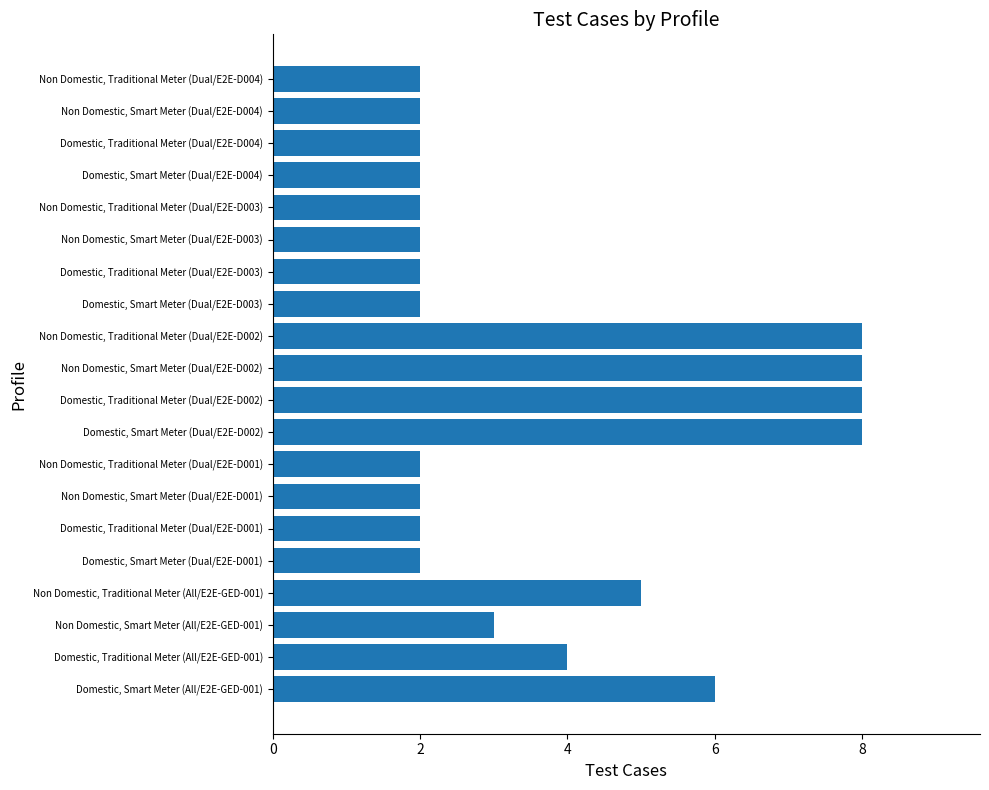

Is it true that the value at Domestic, Traditional Meter (Dual/E2E-D001) is 4?

False